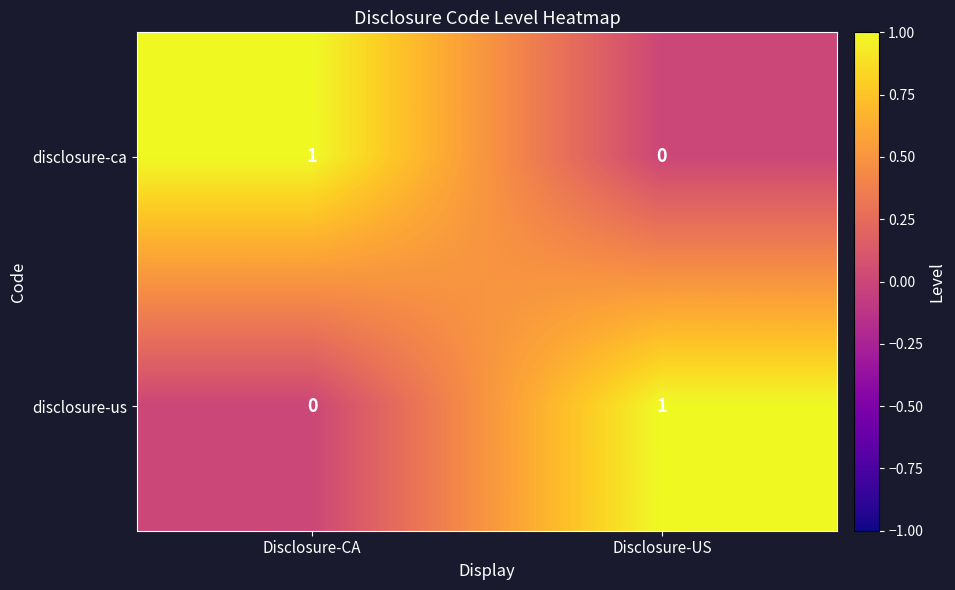

At how many categories does at least one series exceed 0?

2